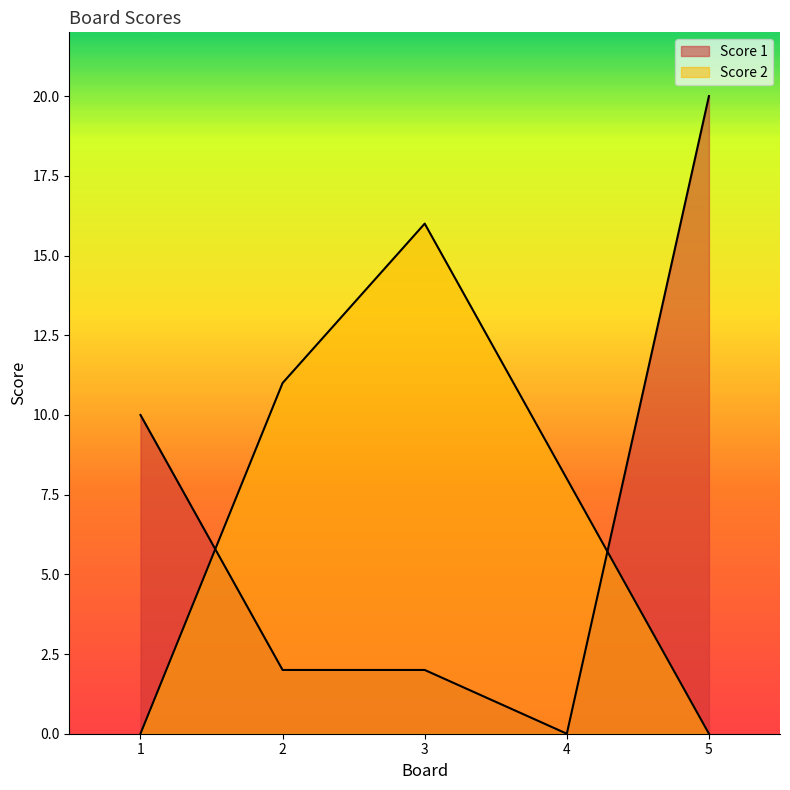

The Score 1 series shows 20 at 5. True or false?

True